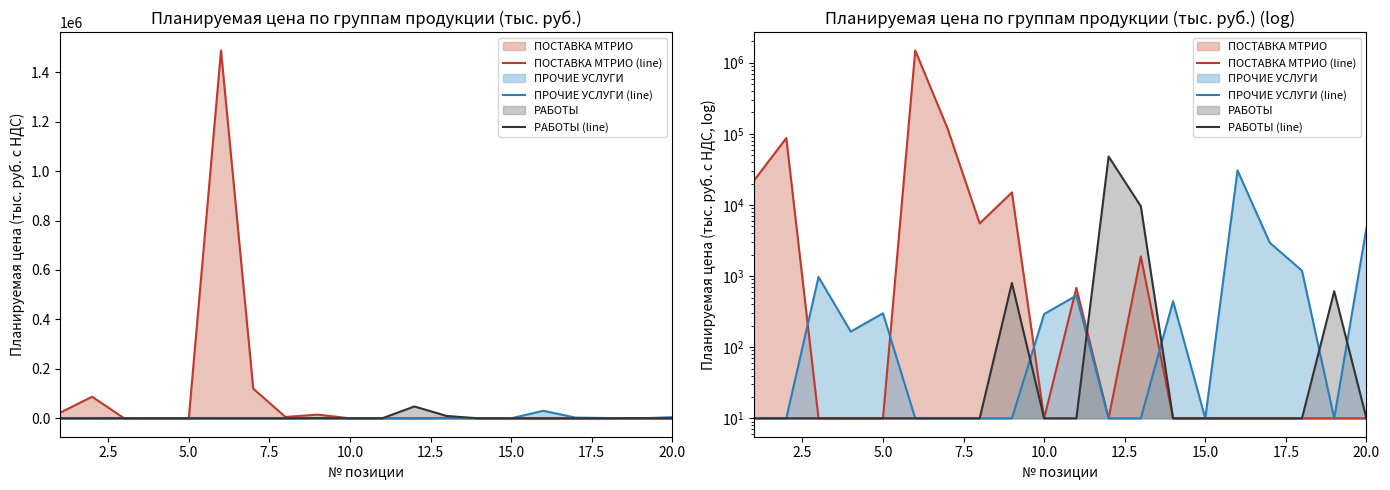

How many values in the ПОСТАВКА МТРИО (line) series exceed 10?

8